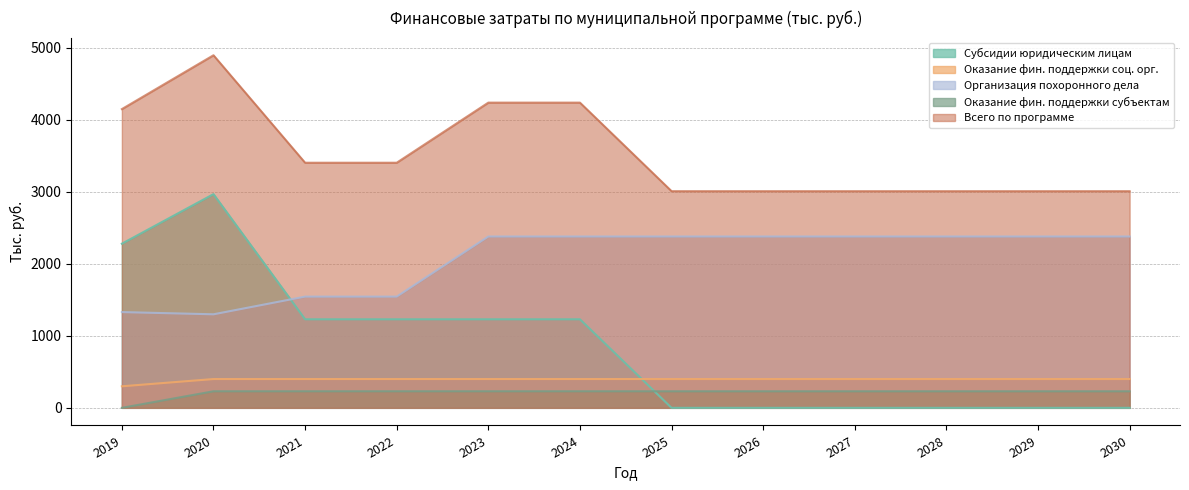

What are all the series names shown in the legend?

Субсидии юридическим лицам, Оказание фин. поддержки соц. орг., Организация похоронного дела, Оказание фин. поддержки субъектам, Всего по программе